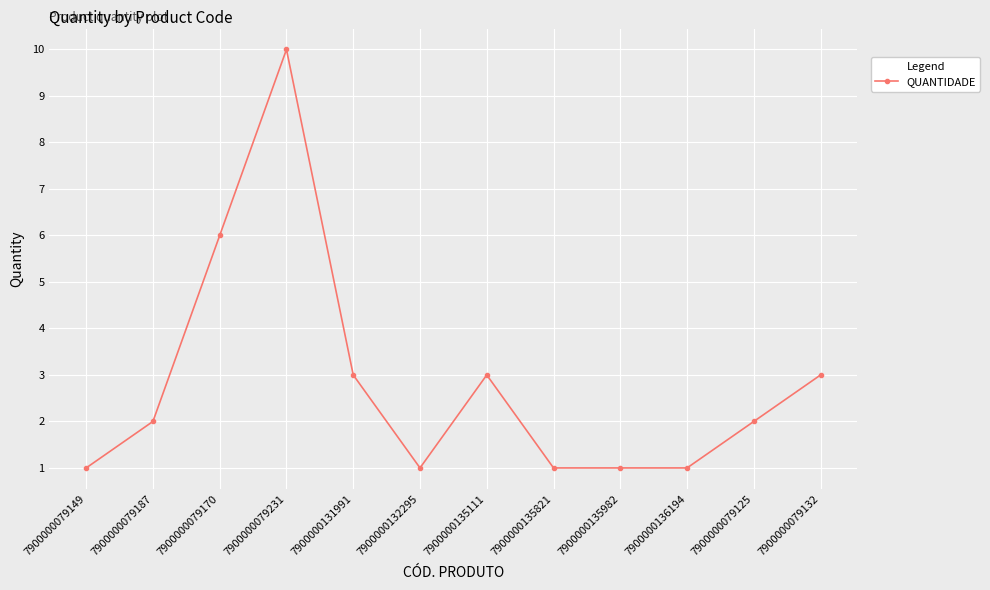

How many series are shown in this chart?

1